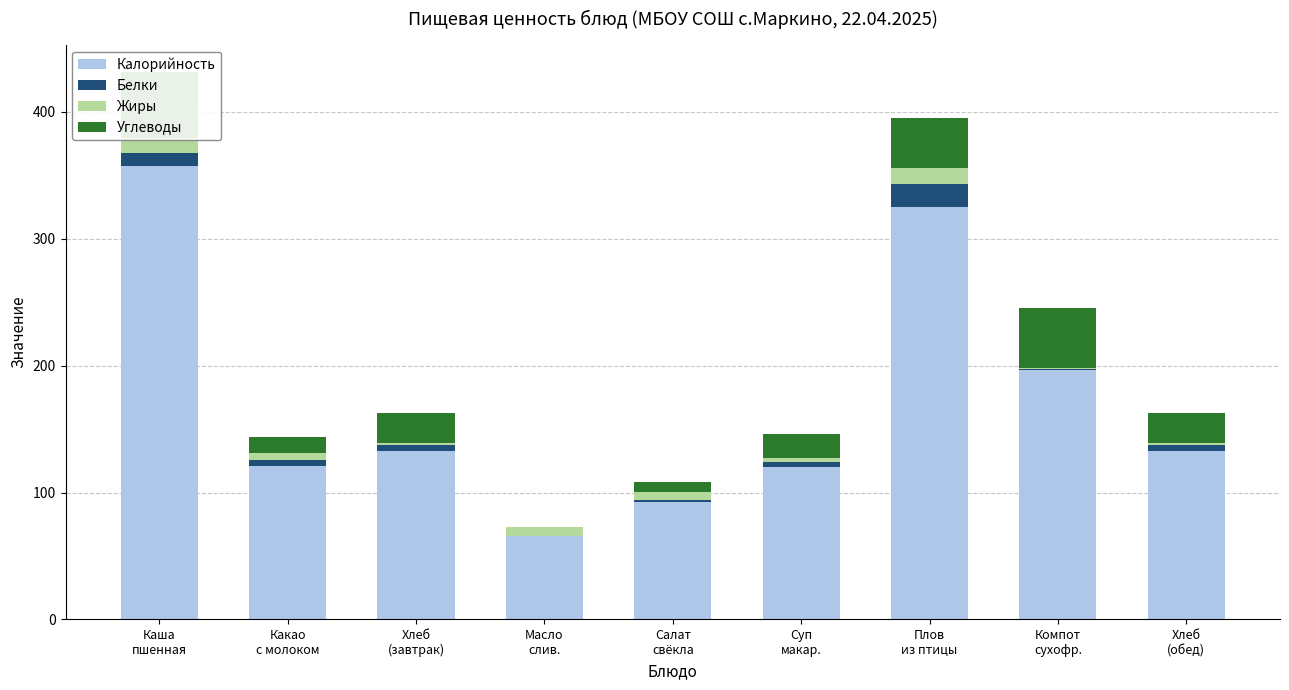

True or false: Углеводы has a value of 15.6 at Хлеб
(обед).

False